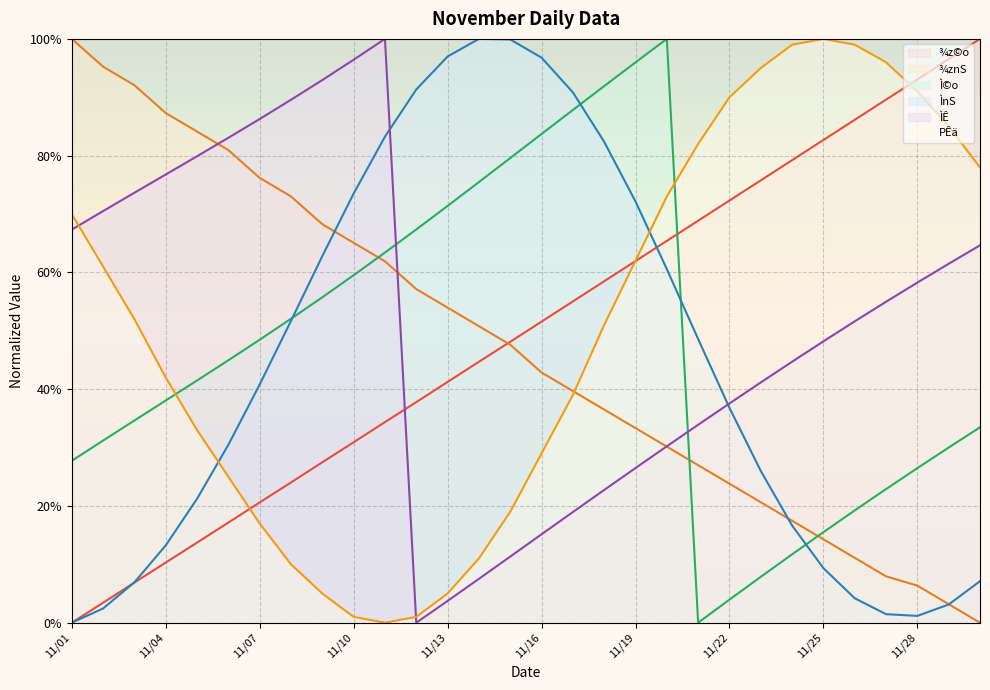

What is the total value across all series at 11/10?

3.3